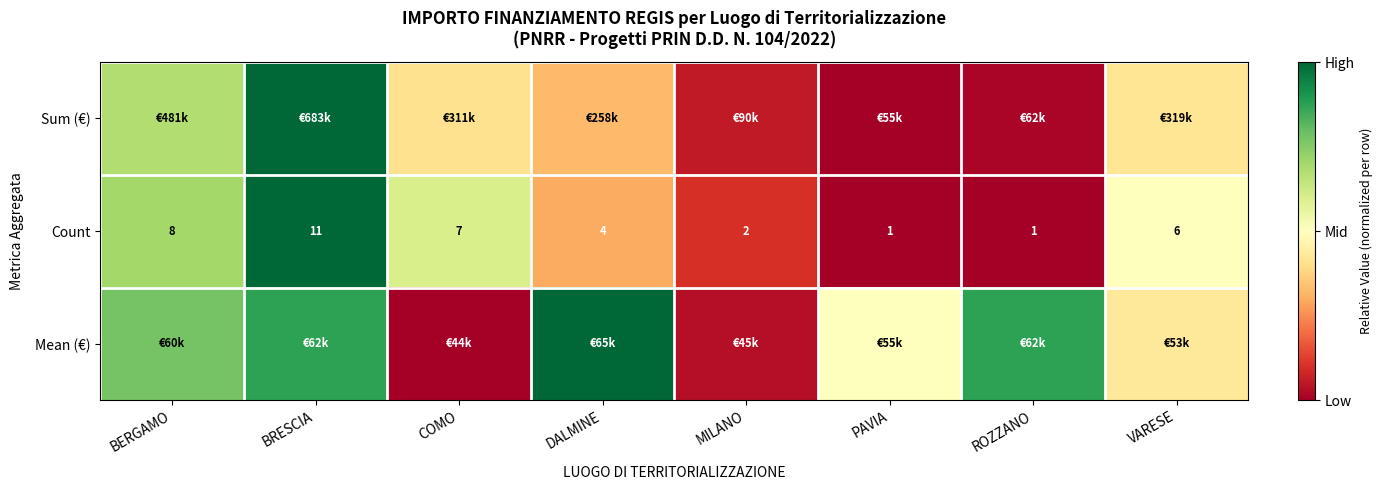

Which label corresponds to the largest value in the chart?

BRESCIA